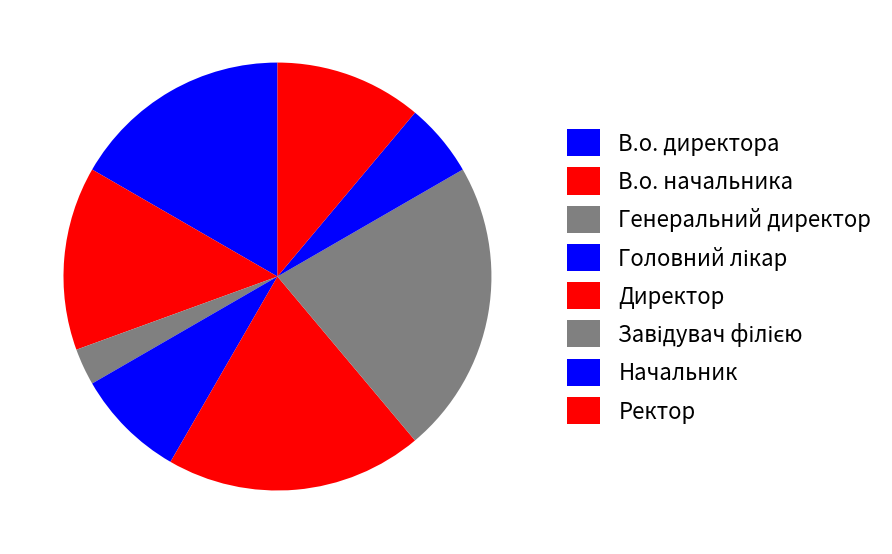

To the nearest percent, what portion does В.о. начальника represent?

14%